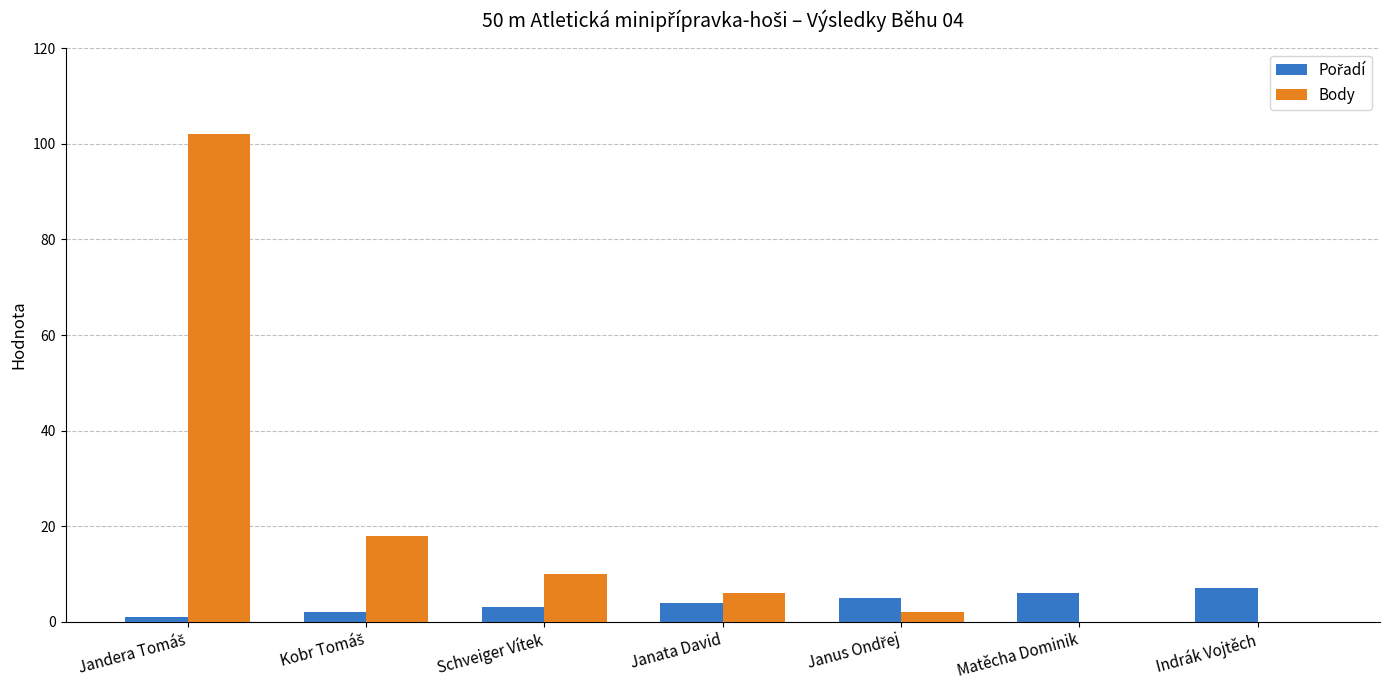

How many groups of bars are there?

7